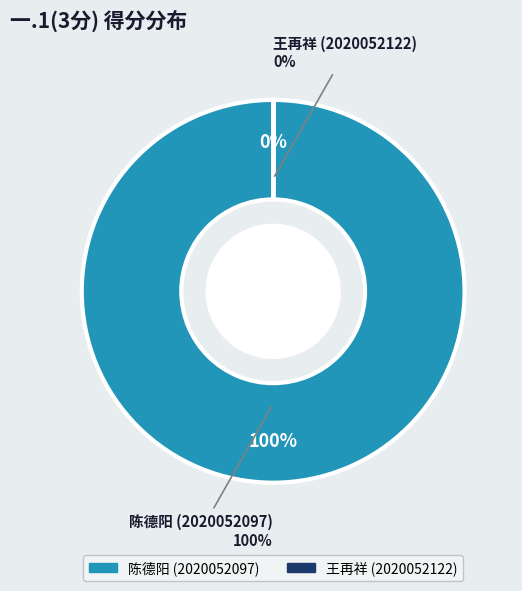

To the nearest percent, what percentage of the pie is 陈德阳 (2020052097)?

100%